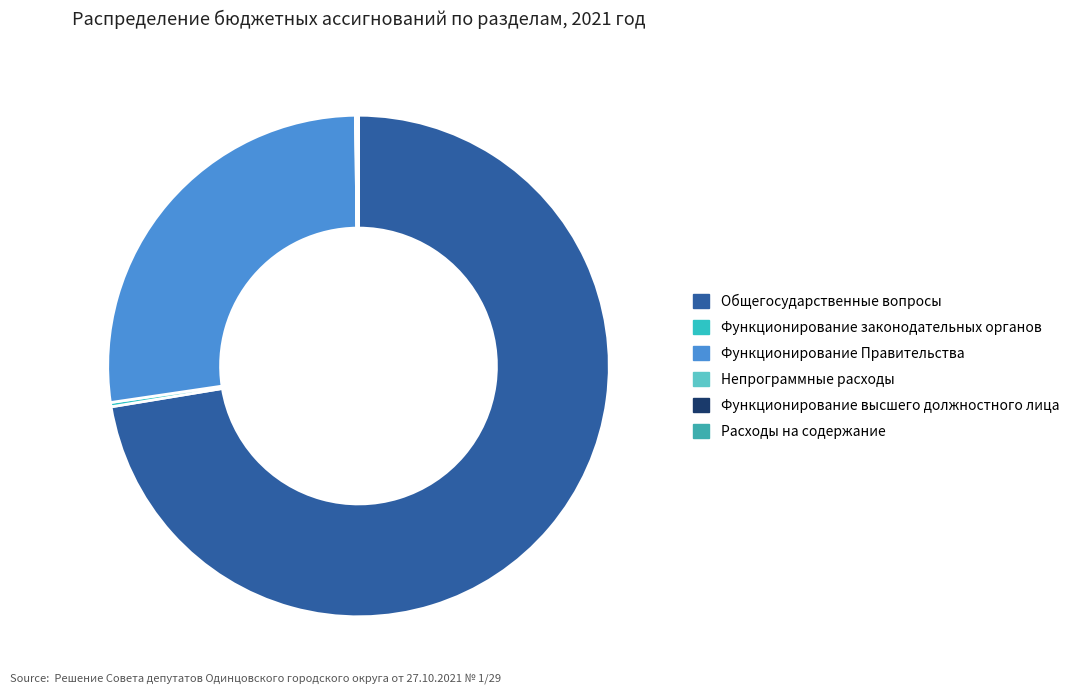

Does Функционирование высшего должностного лица account for over 50% of the chart?

No